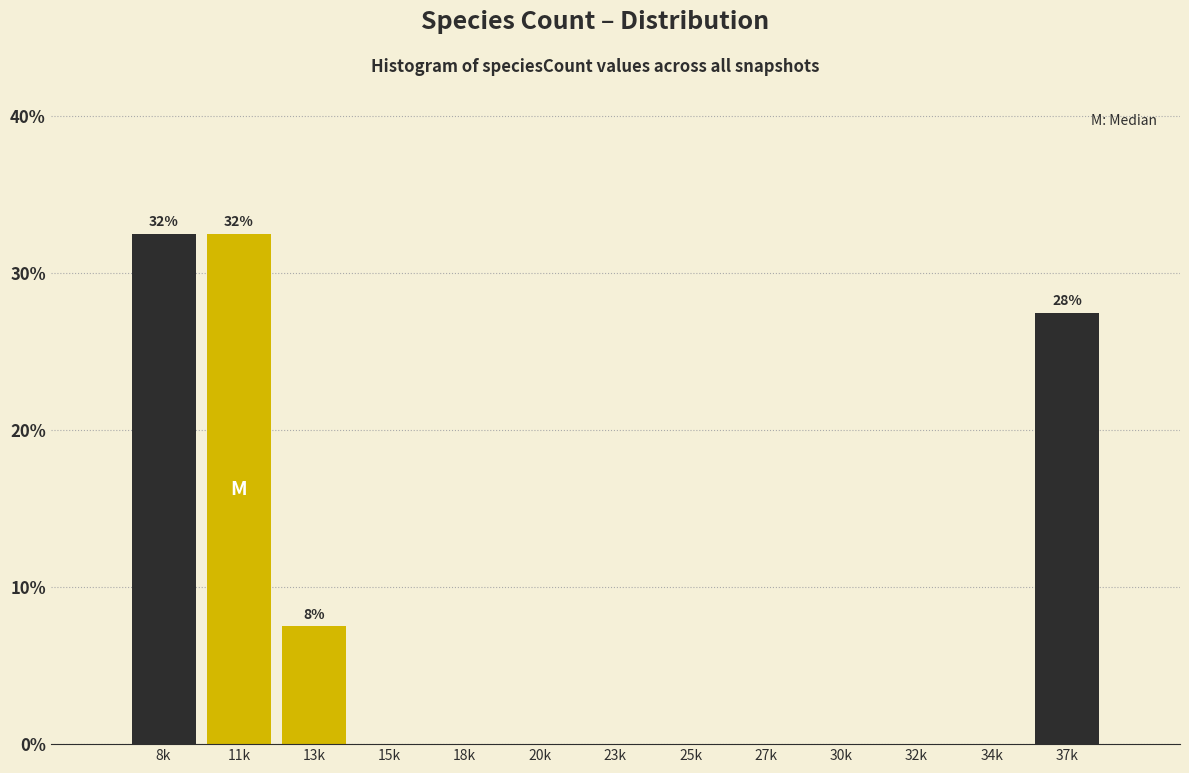

Reading left to right, extract all data points from this chart.

8k=32.5	11k=32.5	13k=7.5	15k=0.0	18k=0.0	20k=0.0	23k=0.0	25k=0.0	27k=0.0	30k=0.0	32k=0.0	34k=0.0	37k=27.5